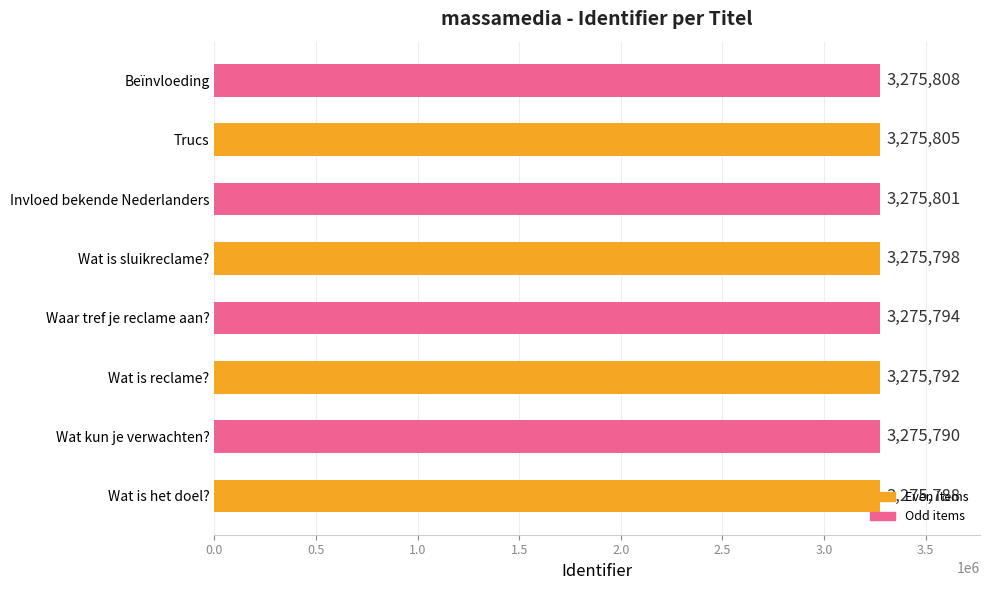

How many data points are less than 3275798?

4